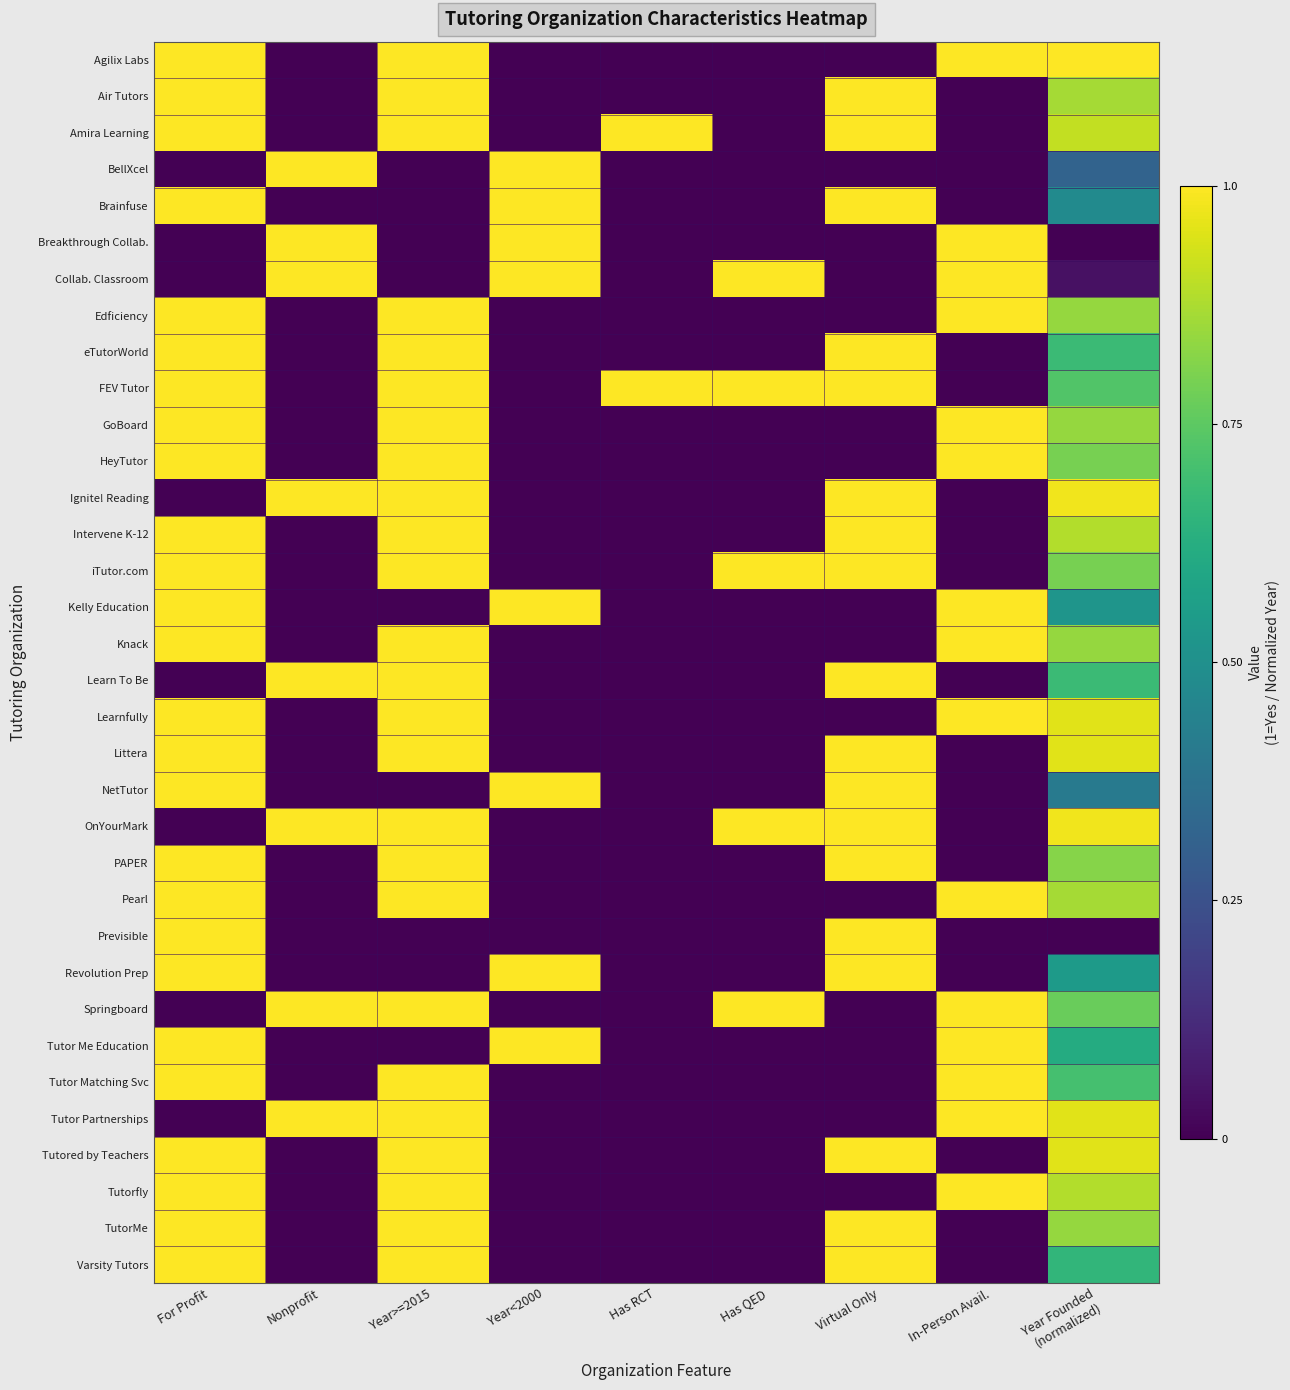

Rank the series at In-Person Avail. from highest to lowest value.

Agilix Labs, Breakthrough Collab., Collab. Classroom, Edficiency, GoBoard, HeyTutor, Kelly Education, Knack, Learnfully, Pearl, Springboard, Tutor Me Education, Tutor Matching Svc, Tutor Partnerships, Tutorfly, Air Tutors, Amira Learning, BellXcel, Brainfuse, eTutorWorld, FEV Tutor, Ignite! Reading, Intervene K-12, iTutor.com, Learn To Be, Littera, NetTutor, OnYourMark, PAPER, Previsible, Revolution Prep, Tutored by Teachers, TutorMe, Varsity Tutors